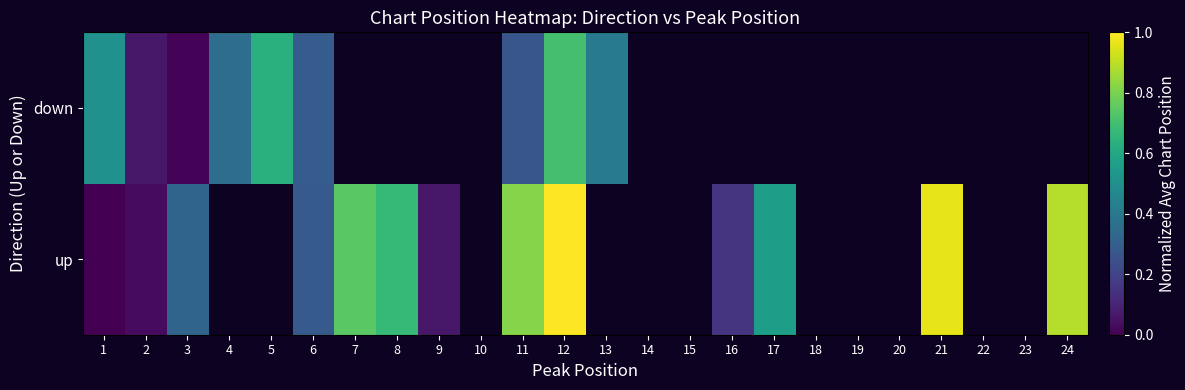

How many categories are shown in the chart?

24